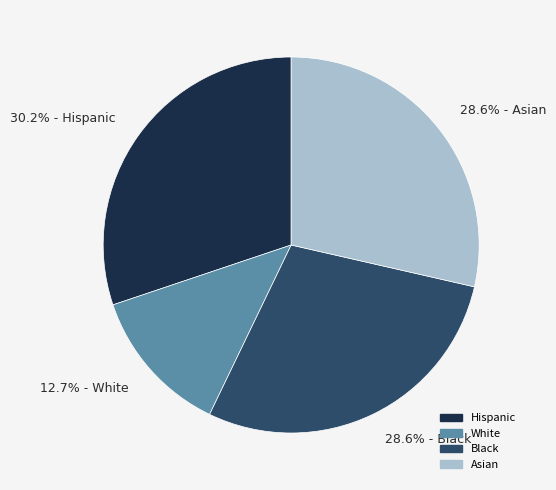

How much of the chart is everything except 28.6% - Asian?

71.4%